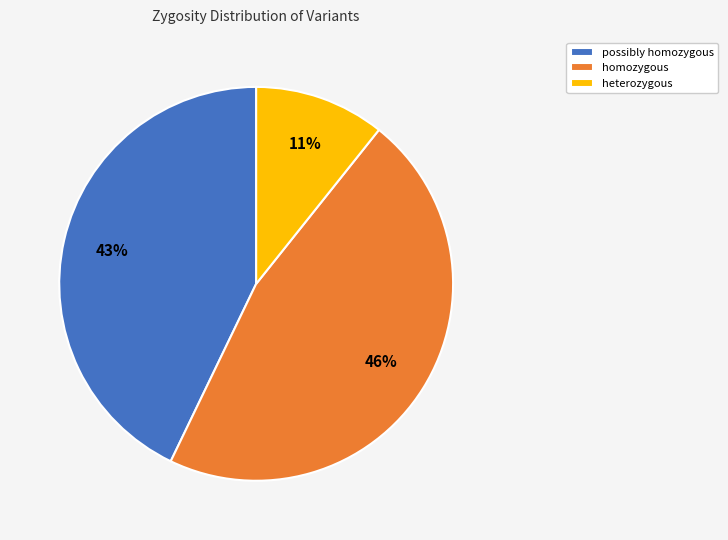

What is the largest slice in the pie chart?

homozygous